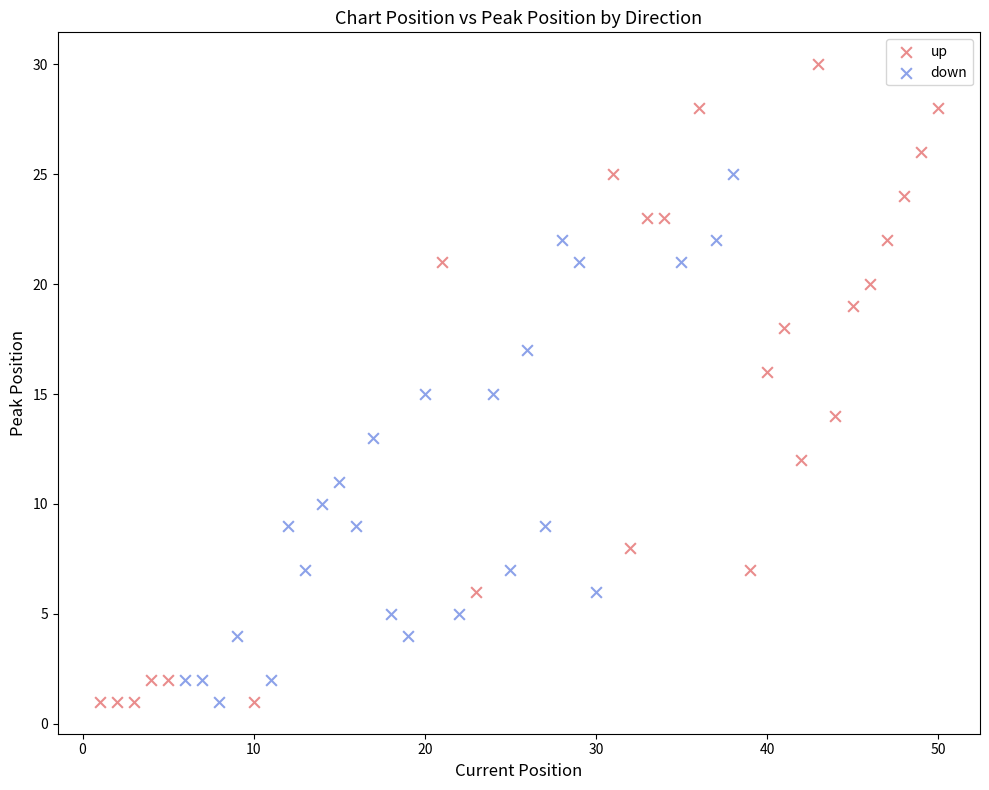

What are all the series names shown in the legend?

up, down